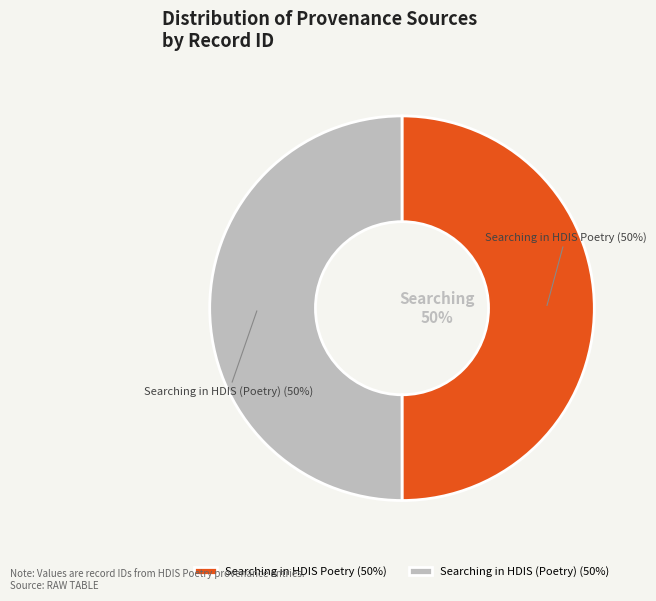

How many slices are in this pie chart?

2